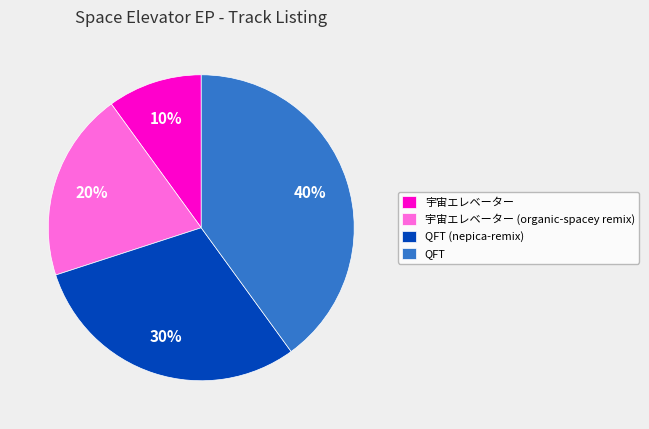

What percentage is the QFT (nepica-remix) slice, to the nearest percent?

30%